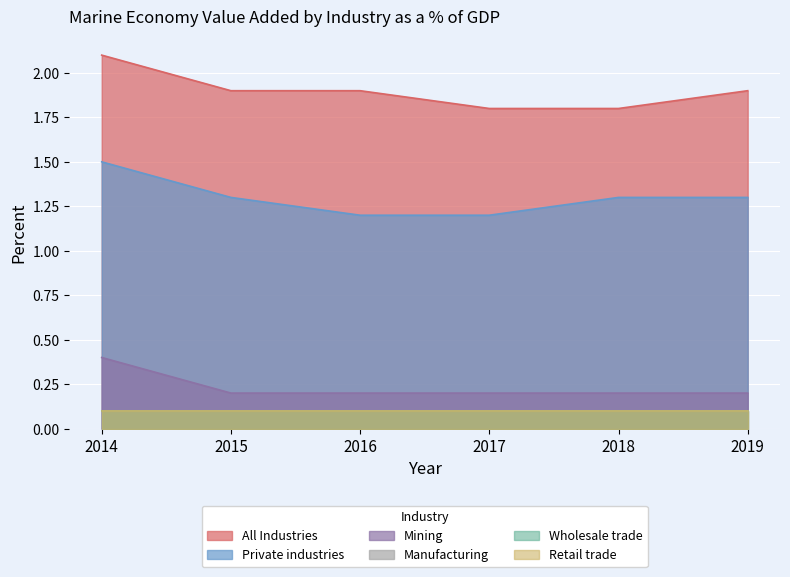

How many lines are shown in the chart?

6